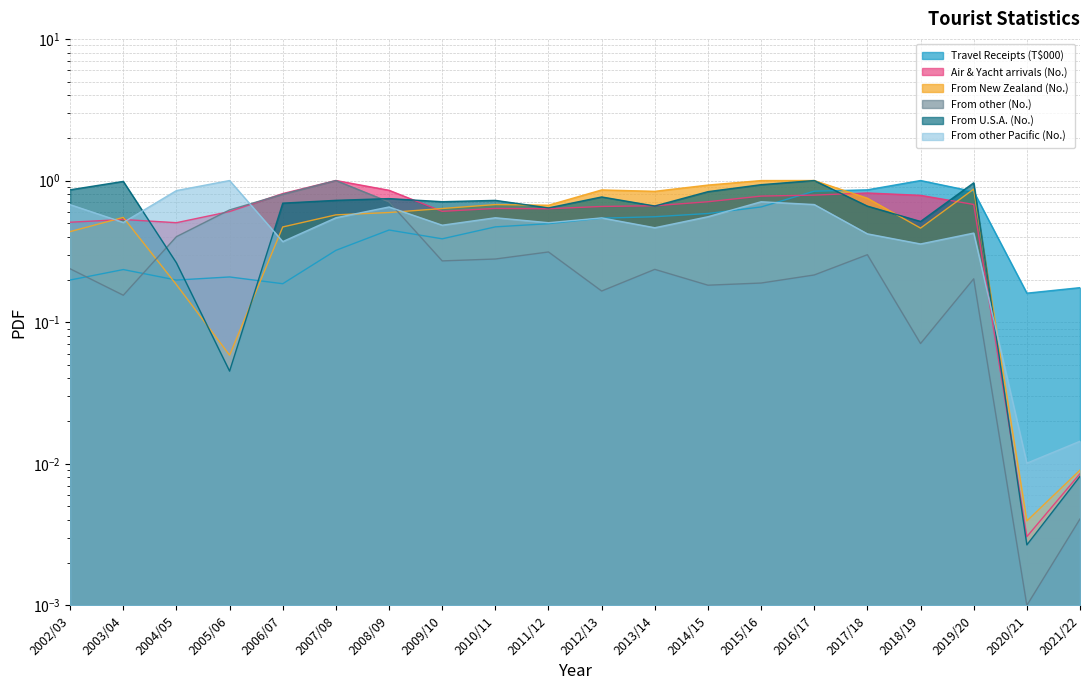

True or false: From other Pacific (No.) has a value of 0.5 at 2003/04.

True